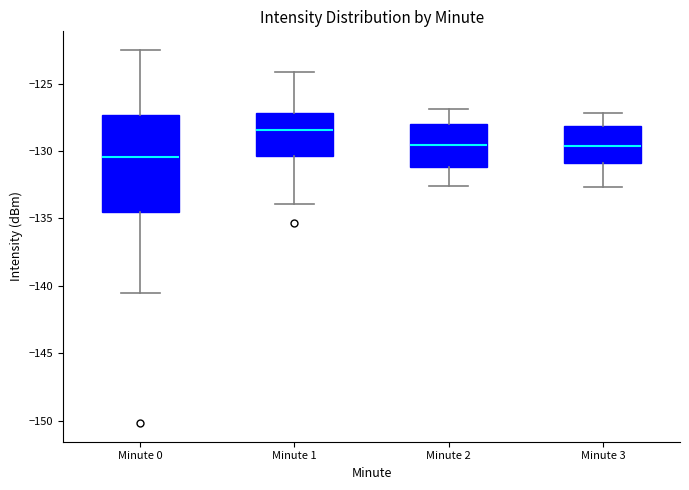

Reading left to right, transcribe this box plot: for each box, give where its median line is, the range the box spans, and where its two whiskers end, as read against the y-axis. The values are not printed on the chart, so give them approximately, as read against the axis.

Minute 0: median -130.5, box -134.5 to -127.5, whiskers -140.5 to -122.5
Minute 1: median -128.5, box -130.5 to -127.0, whiskers -134.0 to -124.0
Minute 2: median -129.5, box -131.0 to -128.0, whiskers -132.5 to -127.0
Minute 3: median -129.5, box -131.0 to -128.0, whiskers -132.5 to -127.0